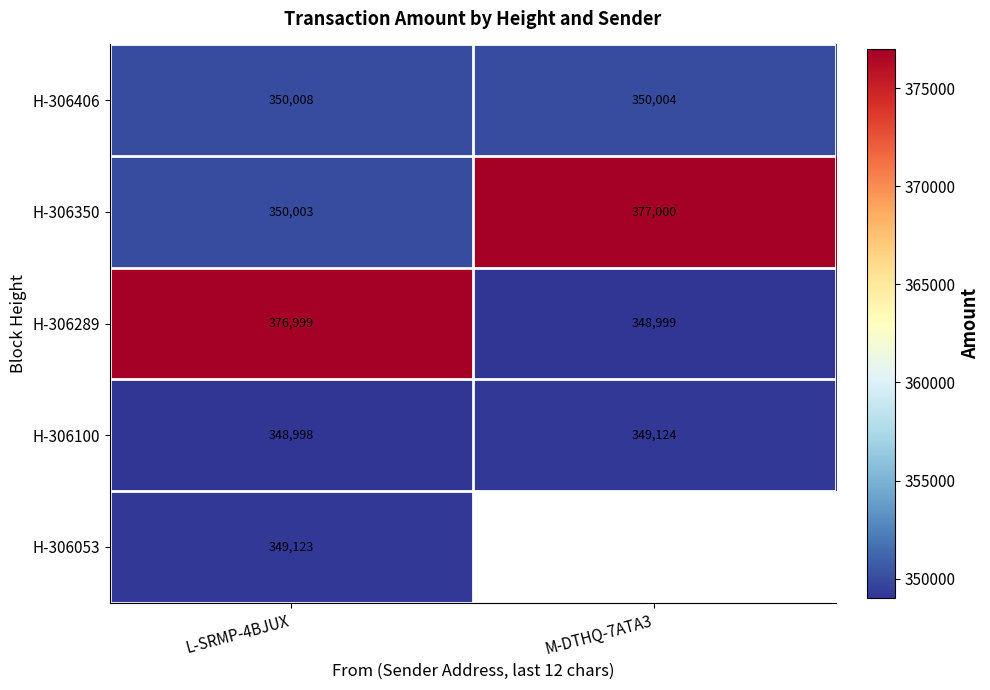

What is the maximum value shown in the chart?

377000.0